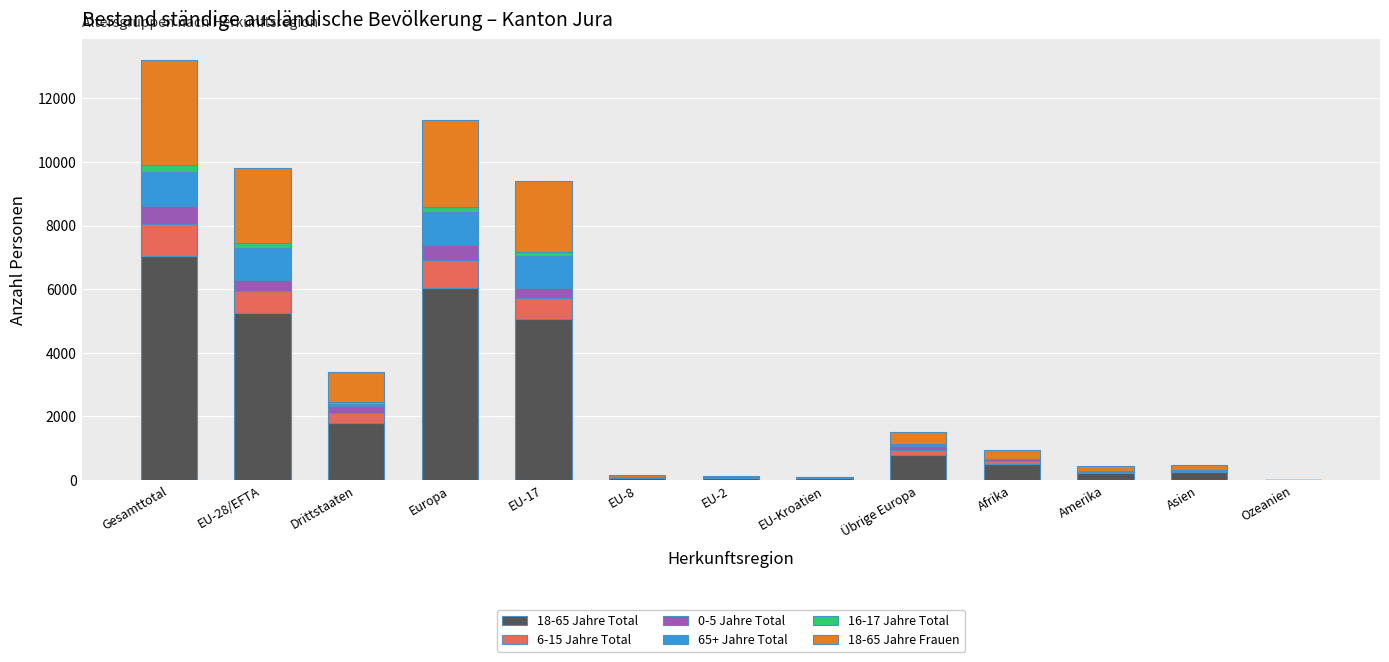

The value of 16-17 Jahre Total at Drittstaaten is 28. True or false?

False